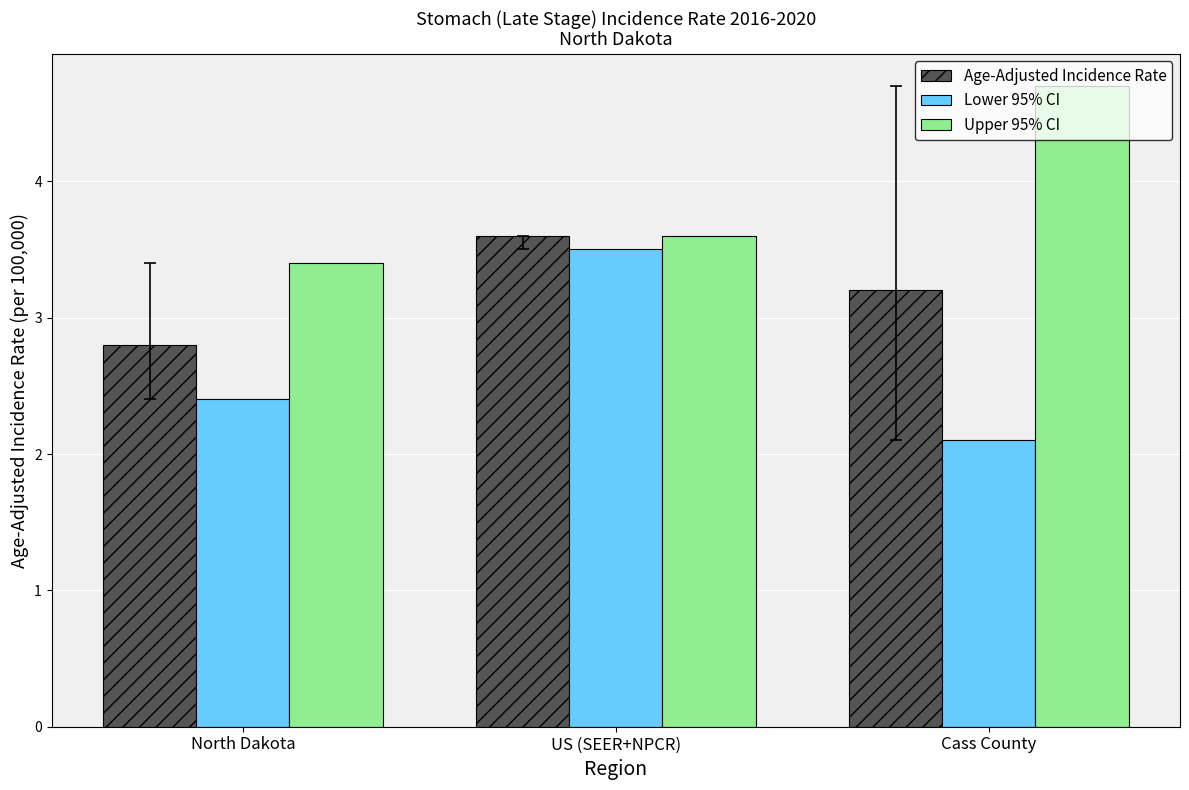

What is the highest value of the Upper 95% CI series?

4.7